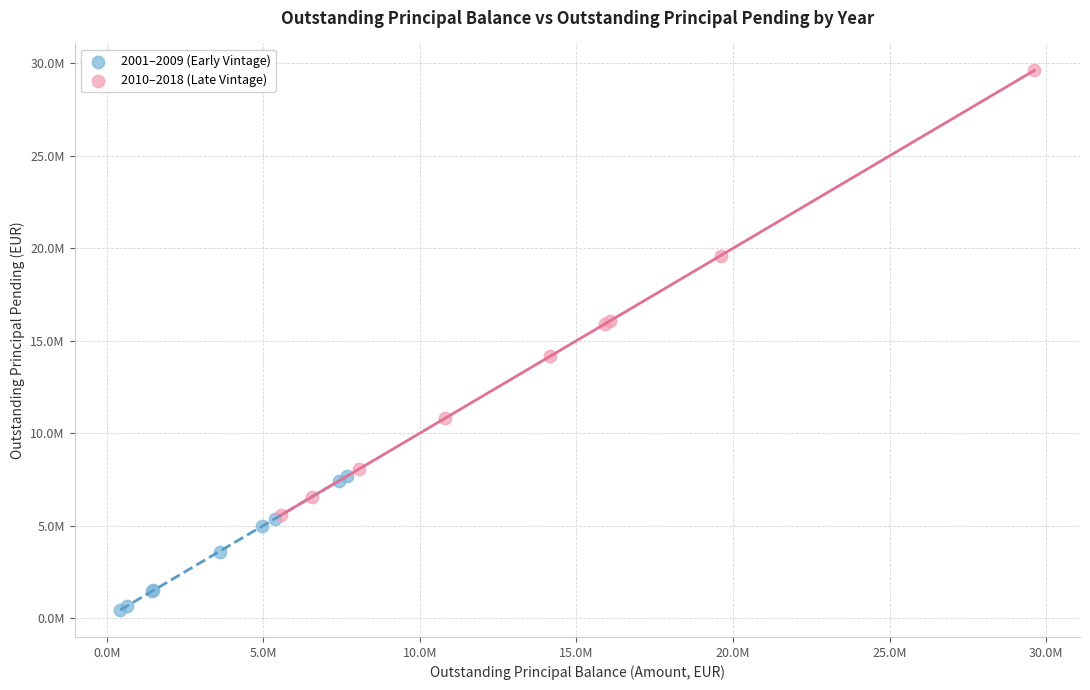

Which series contains the highest Y value?

2010–2018 (Late Vintage)